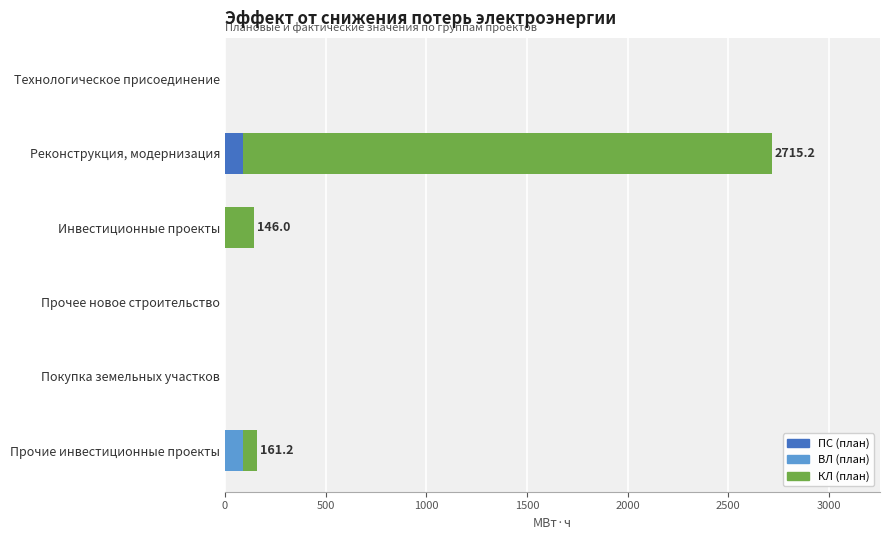

How many data points in ПС (план) are above 0?

1